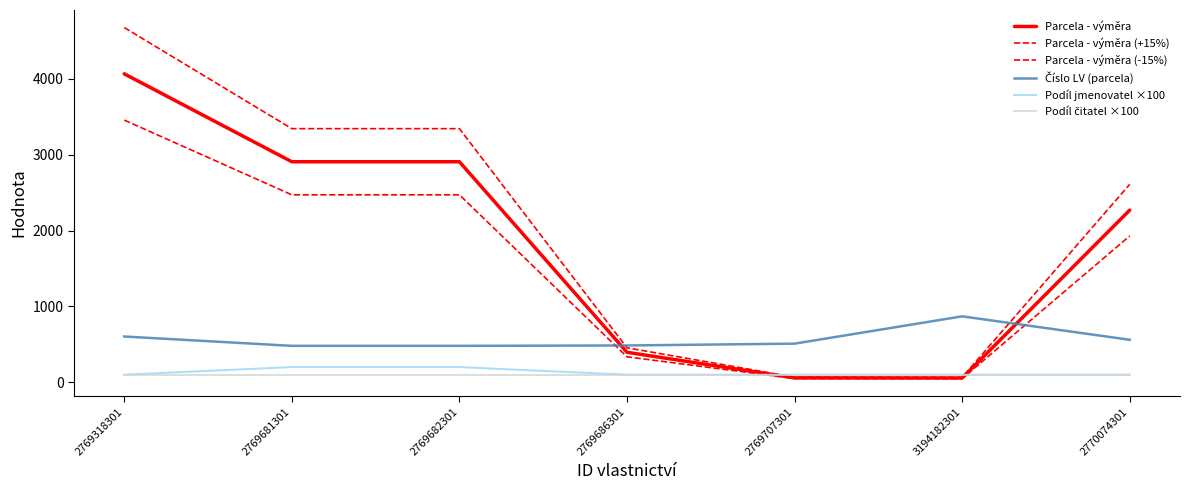

Does the chart have visible grid lines?

No